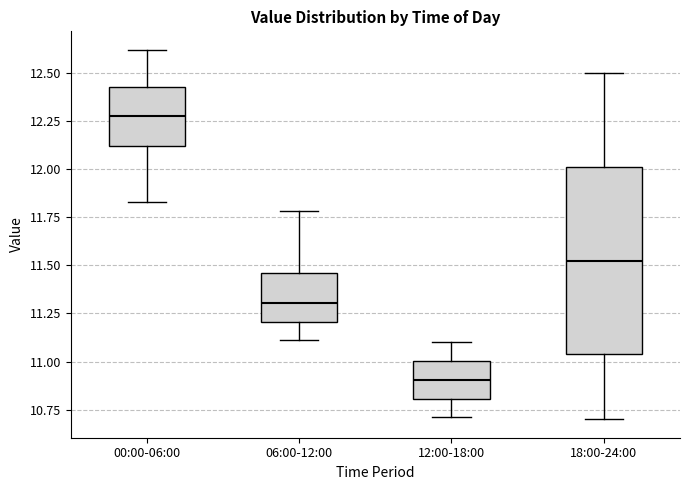

Which box's median line is the lowest?

12:00-18:00